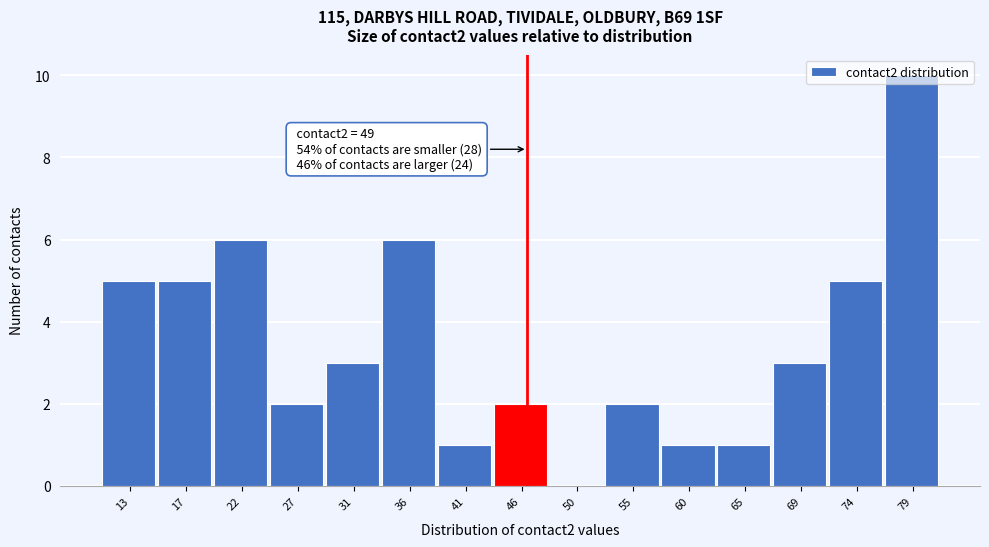

What is the greatest value displayed?

10